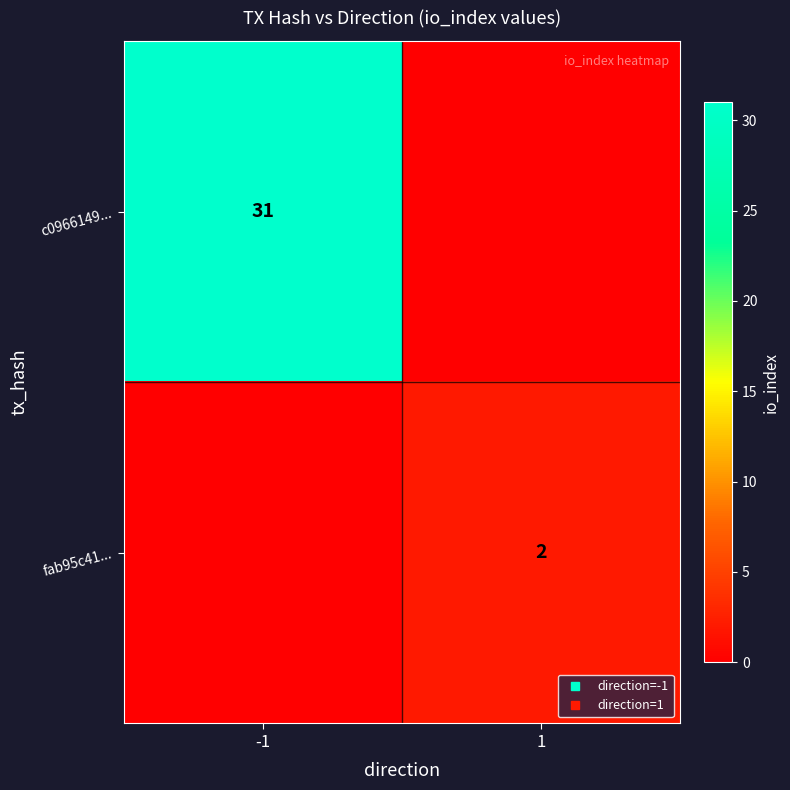

What is the total value across all series at -1?

31